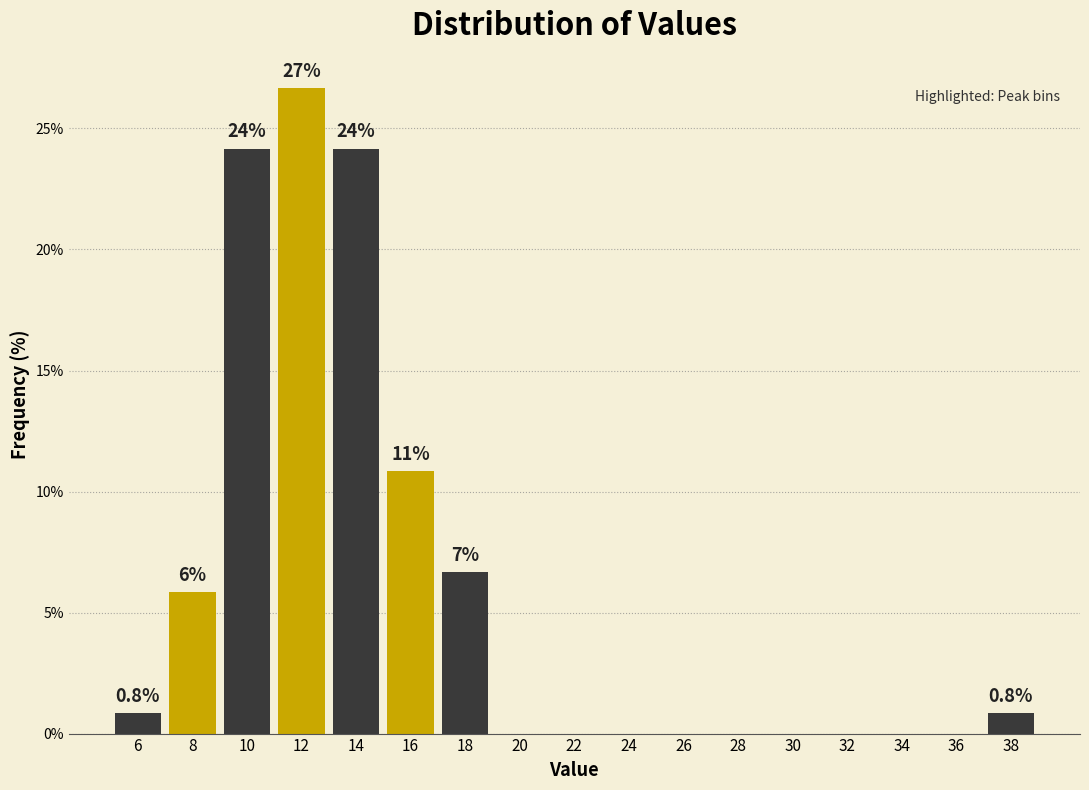

Which range on the x-axis has the tallest bar?

11 to 13